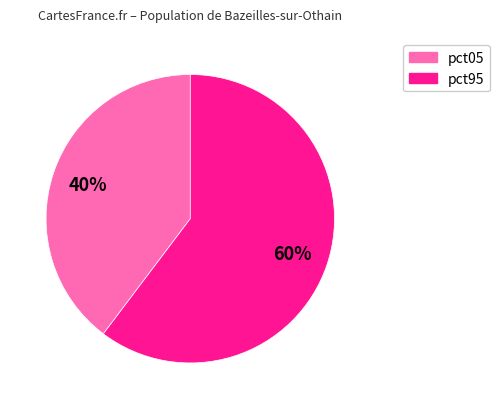

How many slices are in this pie chart?

2